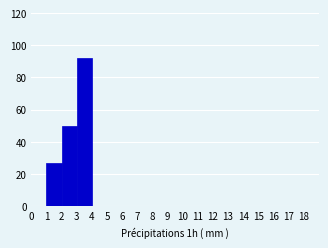

Which range on the x-axis has the tallest bar?

3 to 4